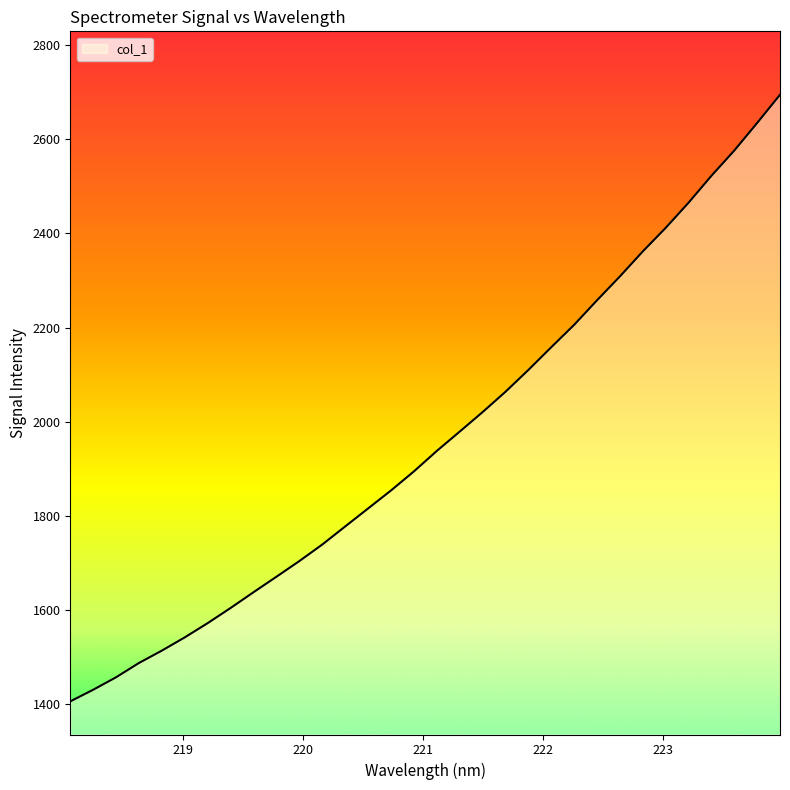

How many series are shown in this chart?

1